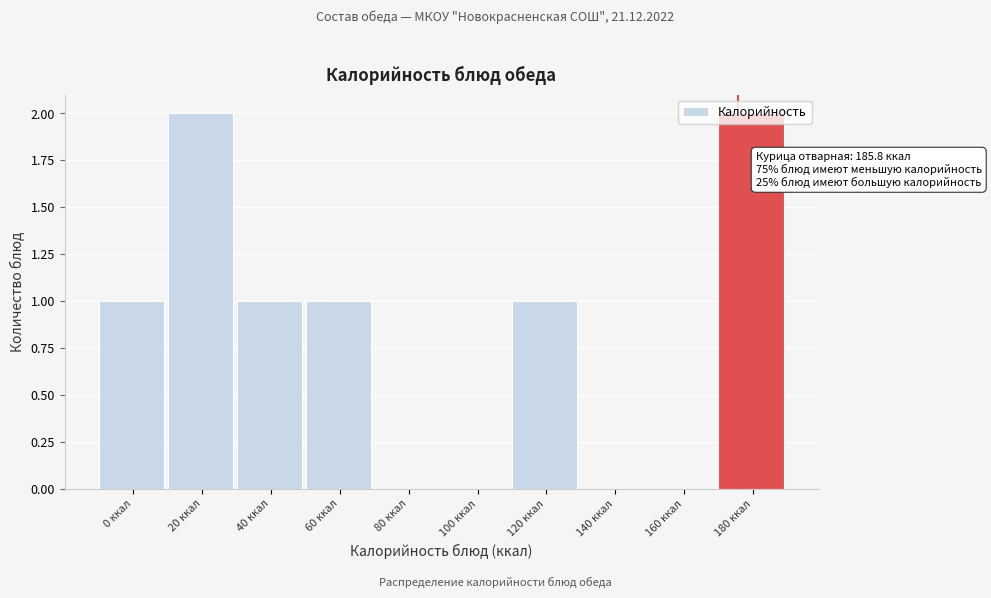

Approximately how many times larger is the value at 0 ккал compared to 40 ккал?

1.0